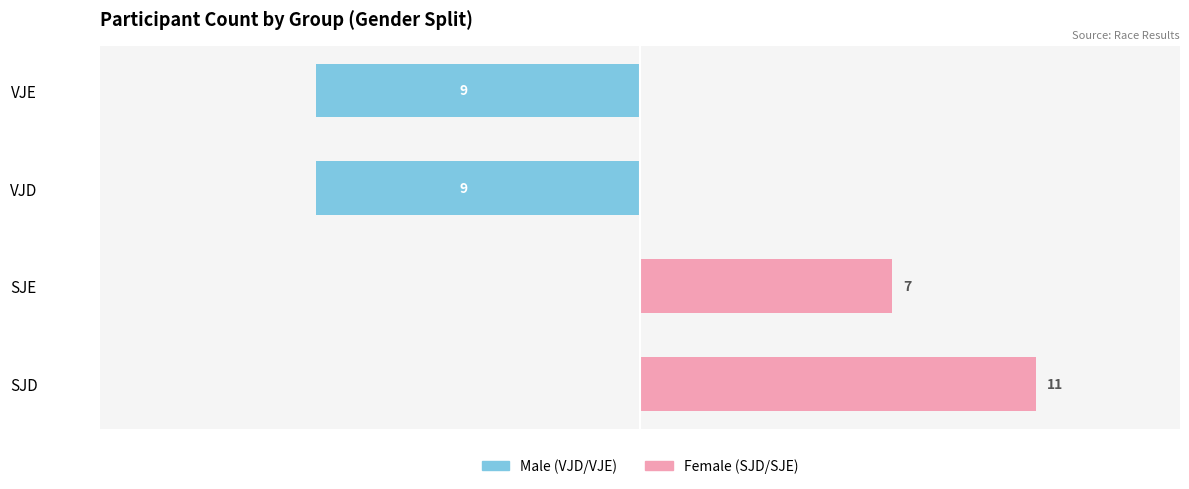

What is the spread (max minus min) of values at SJD?

11